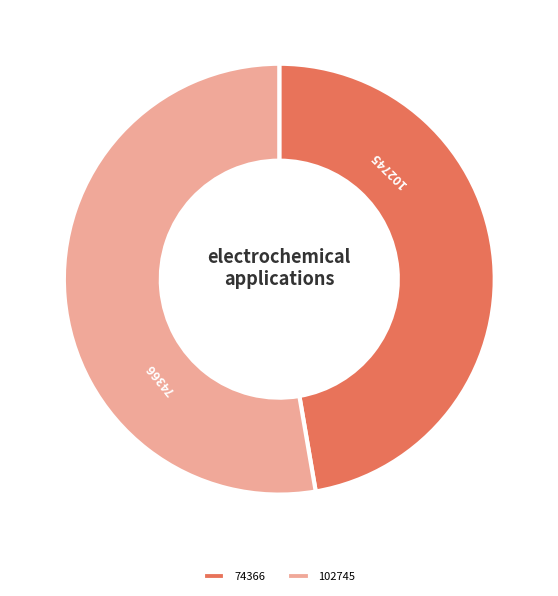

To the nearest percent, what is the average slice percentage?

50%